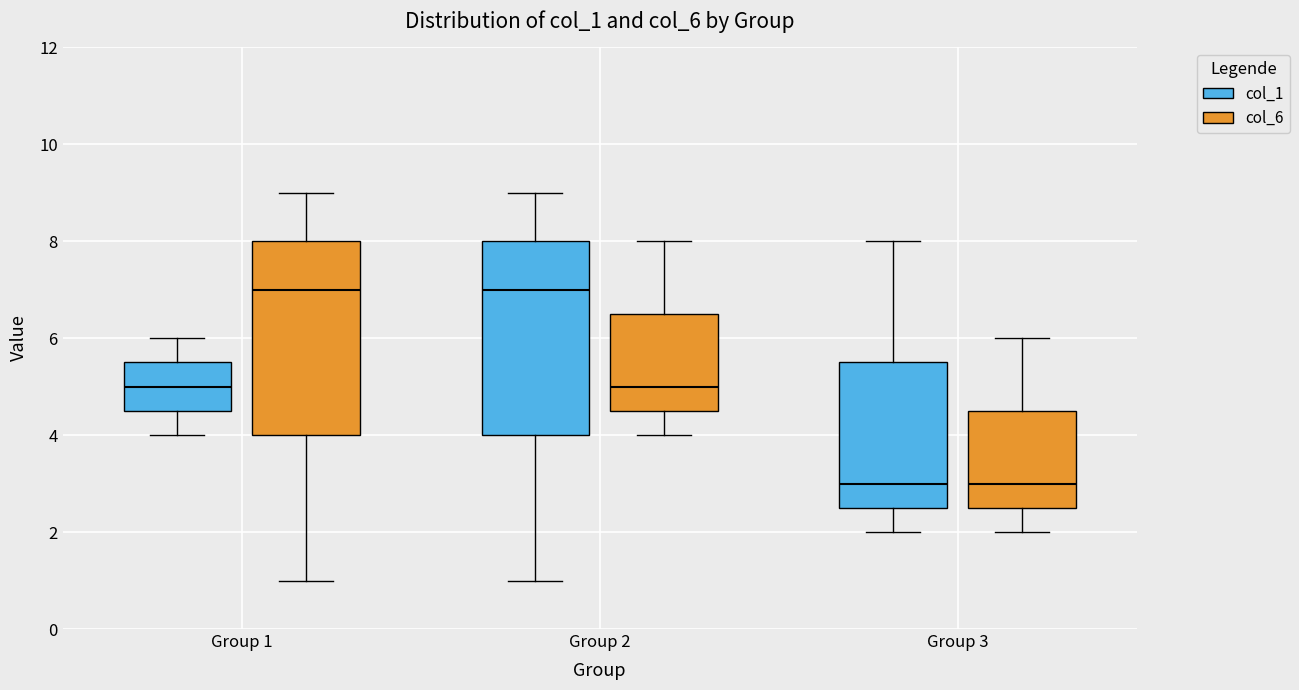

Reading left to right, transcribe this box plot: for each box, give where its median line is, the range the box spans, and where its two whiskers end, as read against the y-axis. The values are not printed on the chart, so give them approximately, as read against the axis.

Group 1 (col_1): median 5.0, box 4.6 to 5.6, whiskers 4.0 to 6.0
Group 1 (col_6): median 7.0, box 4.0 to 8.0, whiskers 1.0 to 9.0
Group 2 (col_1): median 7.0, box 4.0 to 8.0, whiskers 1.0 to 9.0
Group 2 (col_6): median 5.0, box 4.6 to 6.6, whiskers 4.0 to 8.0
Group 3 (col_1): median 3.0, box 2.6 to 5.6, whiskers 2.0 to 8.0
Group 3 (col_6): median 3.0, box 2.6 to 4.6, whiskers 2.0 to 6.0